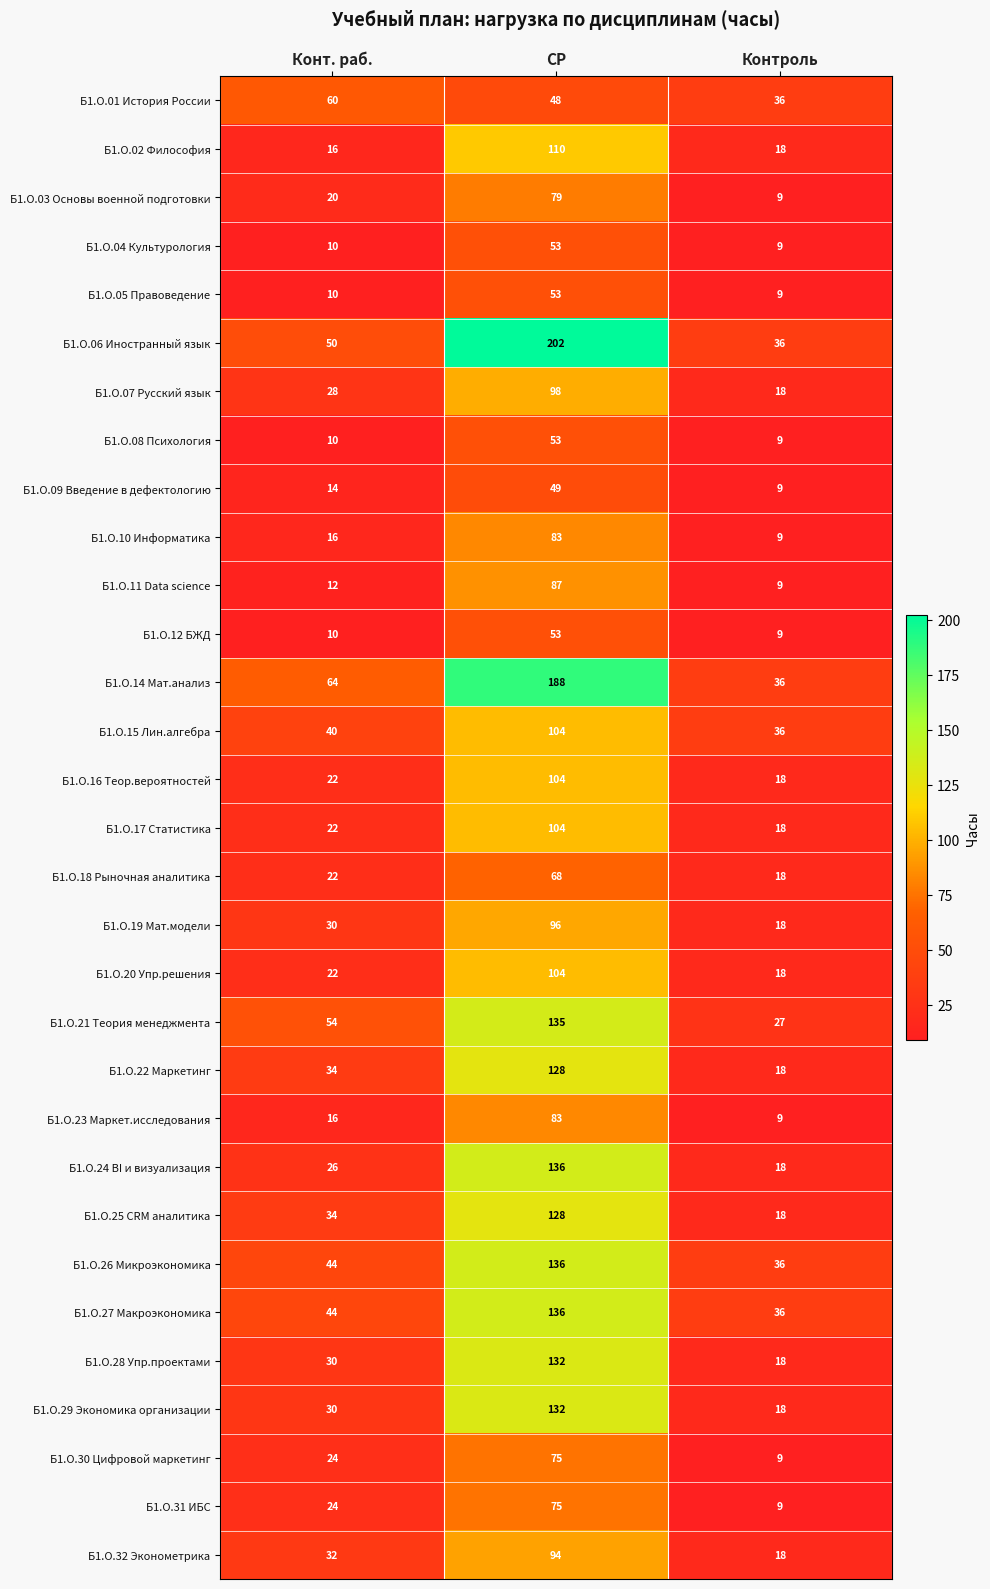

What is the average value of the Б1.О.24 BI и визуализация series?

60